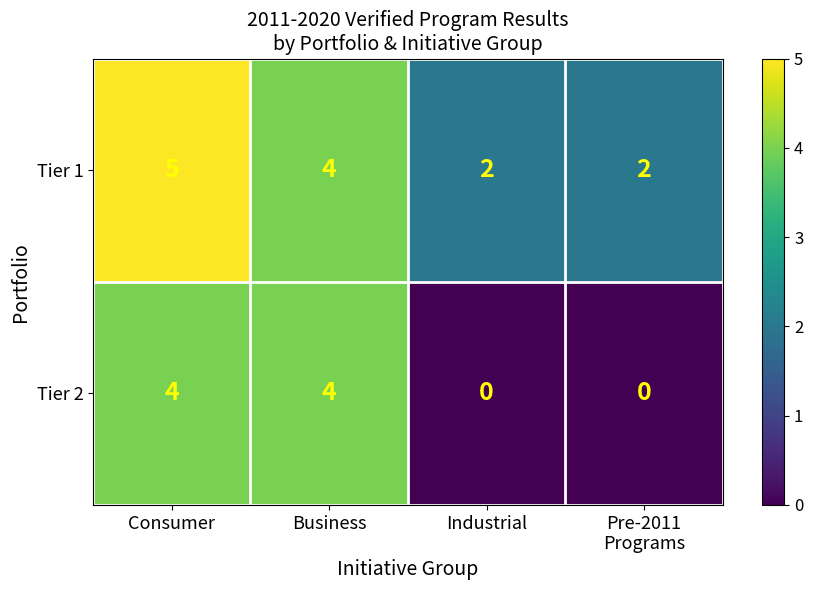

How many Tier 2 values are between 0 and 4?

4